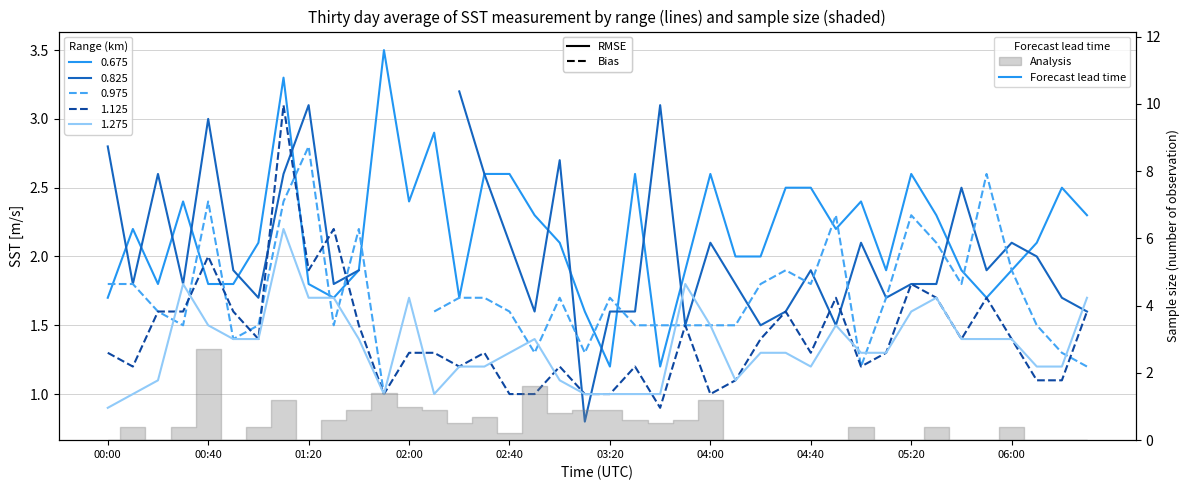

Is it true that 1.275 equals 1.8 at 00:30?

True